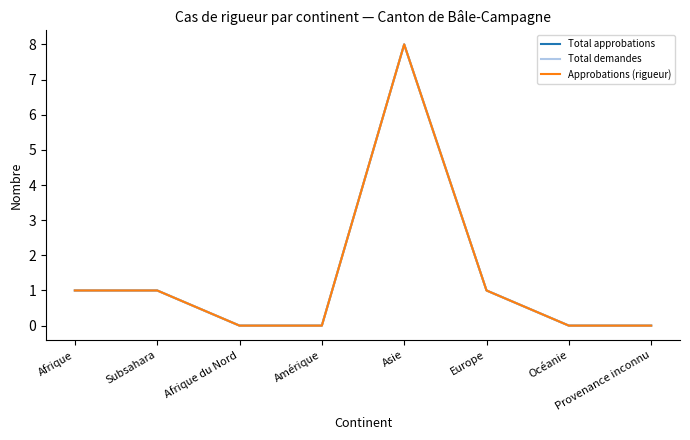

What position from the right is Provenance inconnu?

1